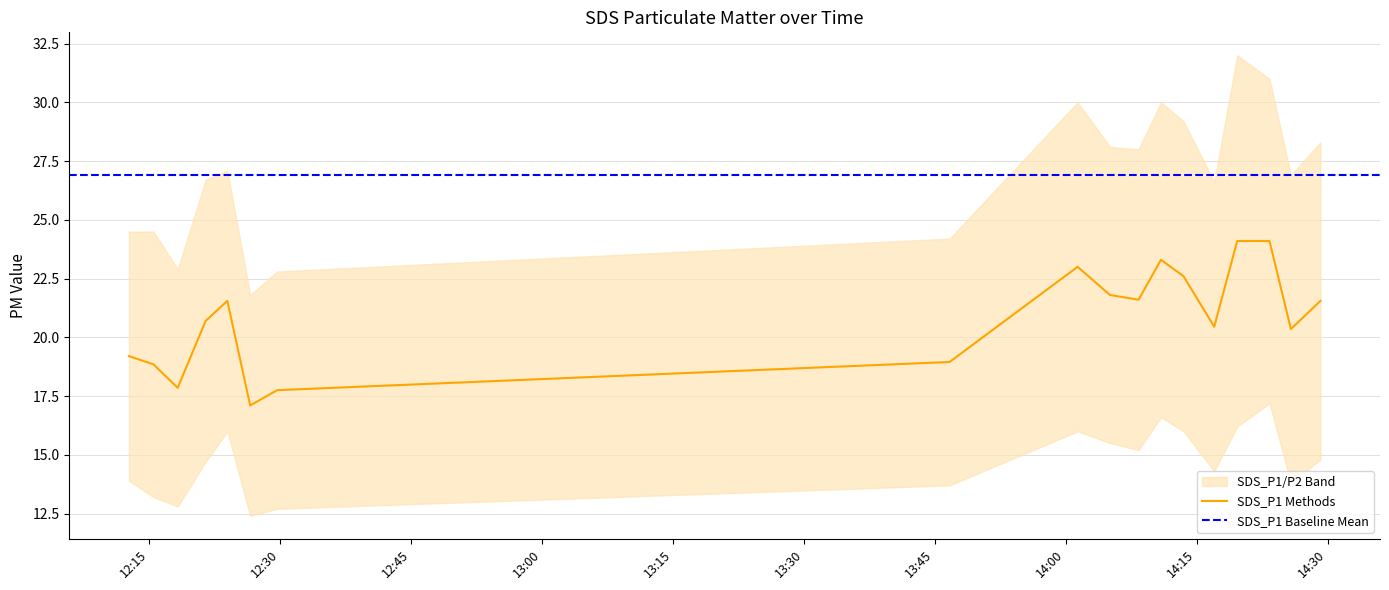

What is the ratio of the value at 2023/10/25 14:08:21 to the value at 2023/10/25 14:10:55?

0.9